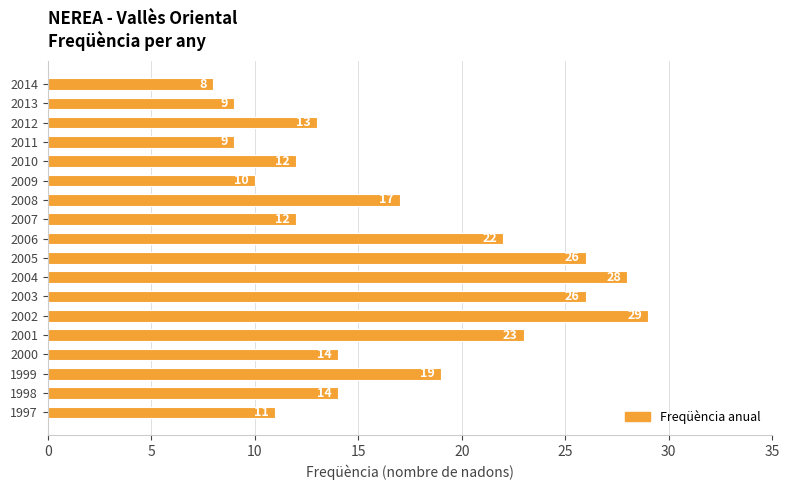

Are the bars horizontal?

Yes